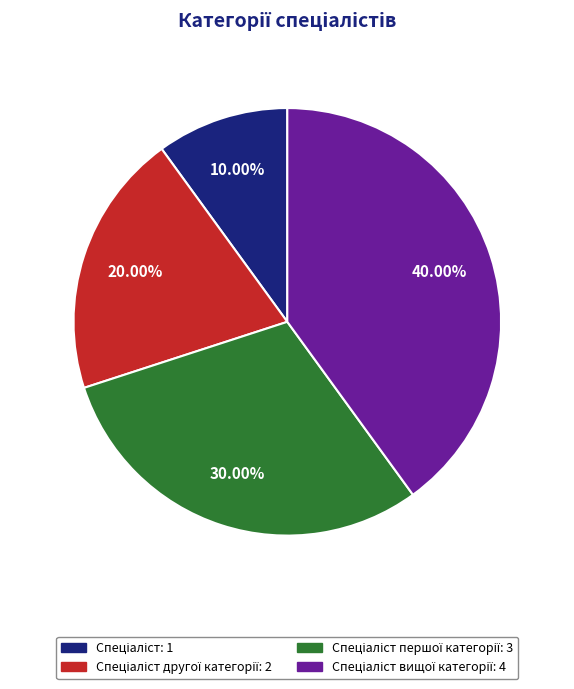

Does any single category account for the majority?

No